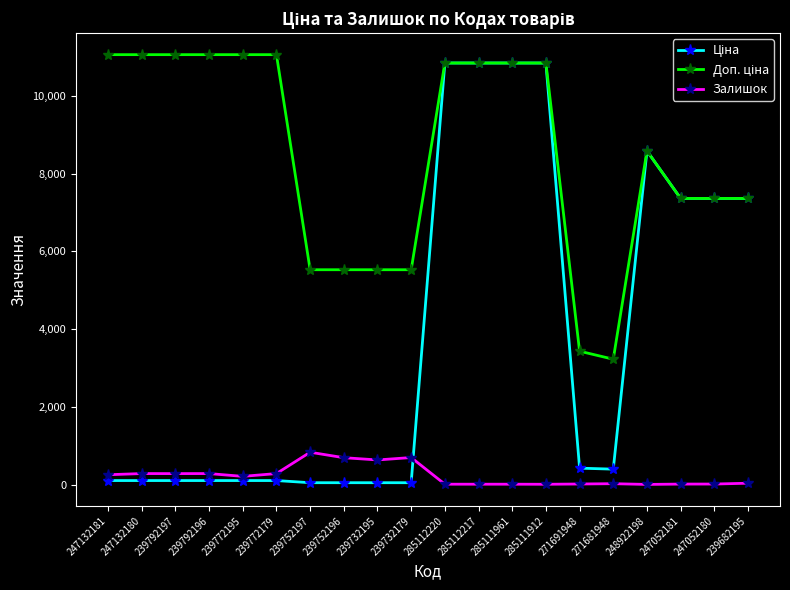

What is the maximum value for Залишок?

838.0